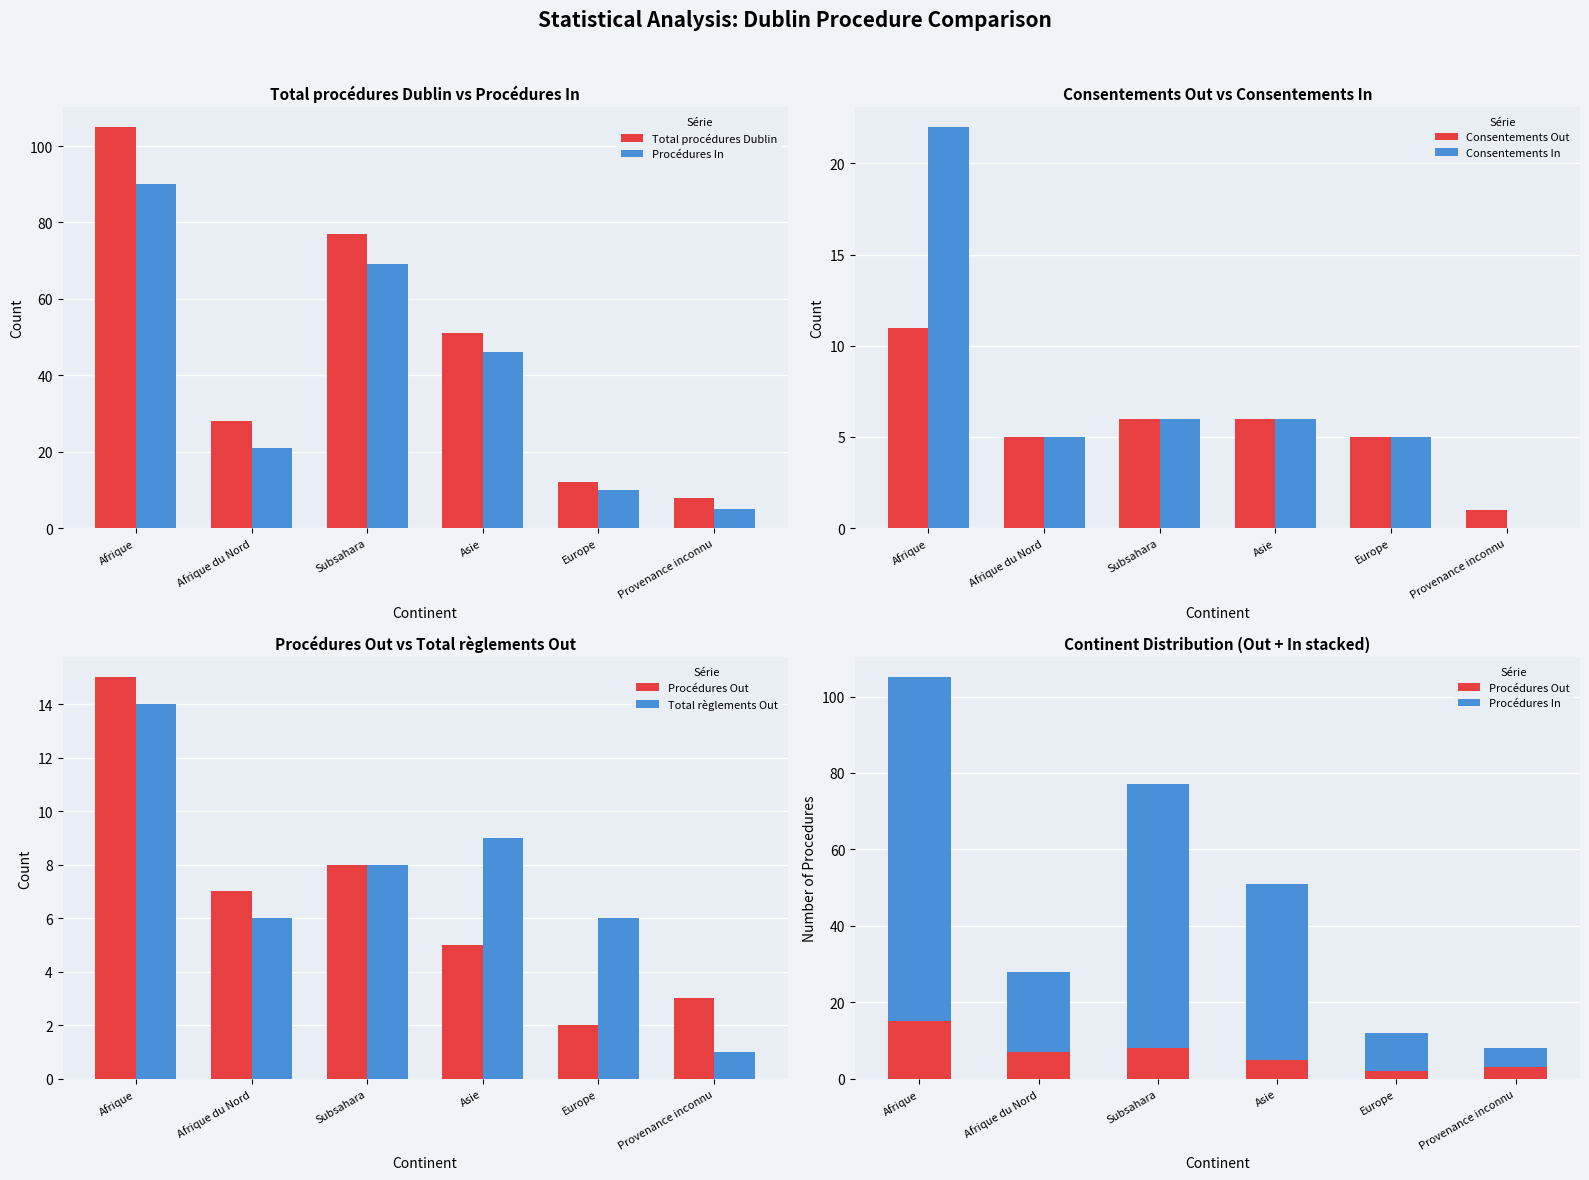

Which has a higher value, Subsahara or Asie?

Subsahara